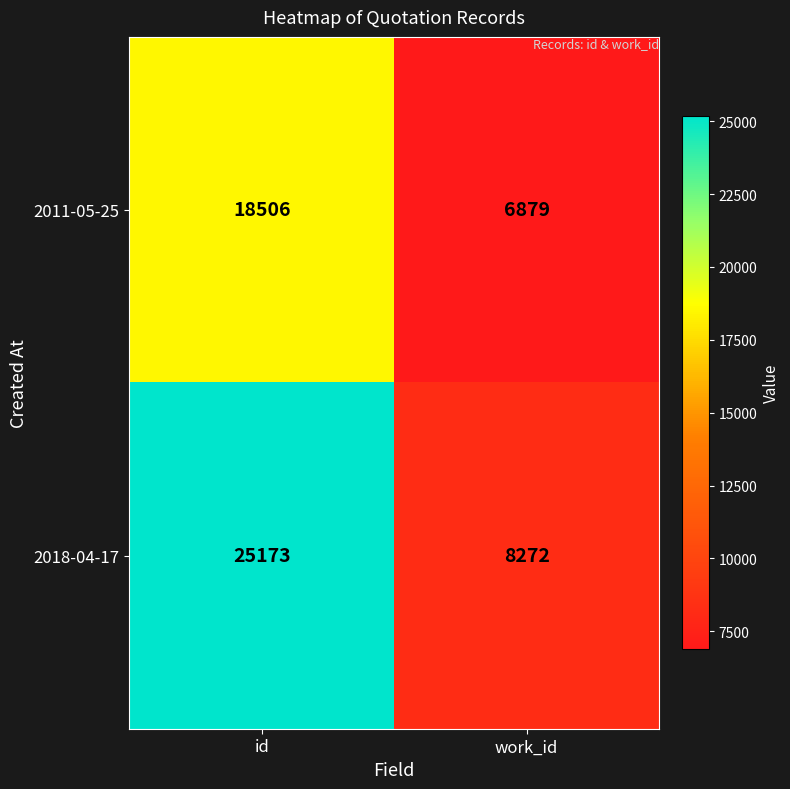

What is the sum of all 2011-05-25 values?

25385